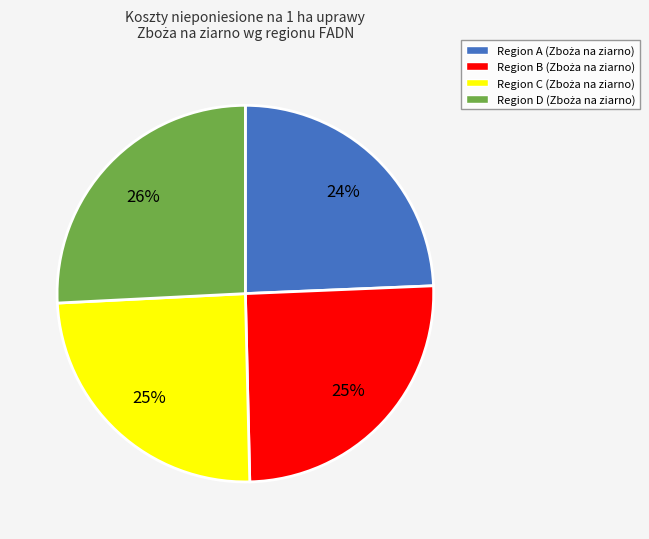

Is there a majority slice in this chart?

No